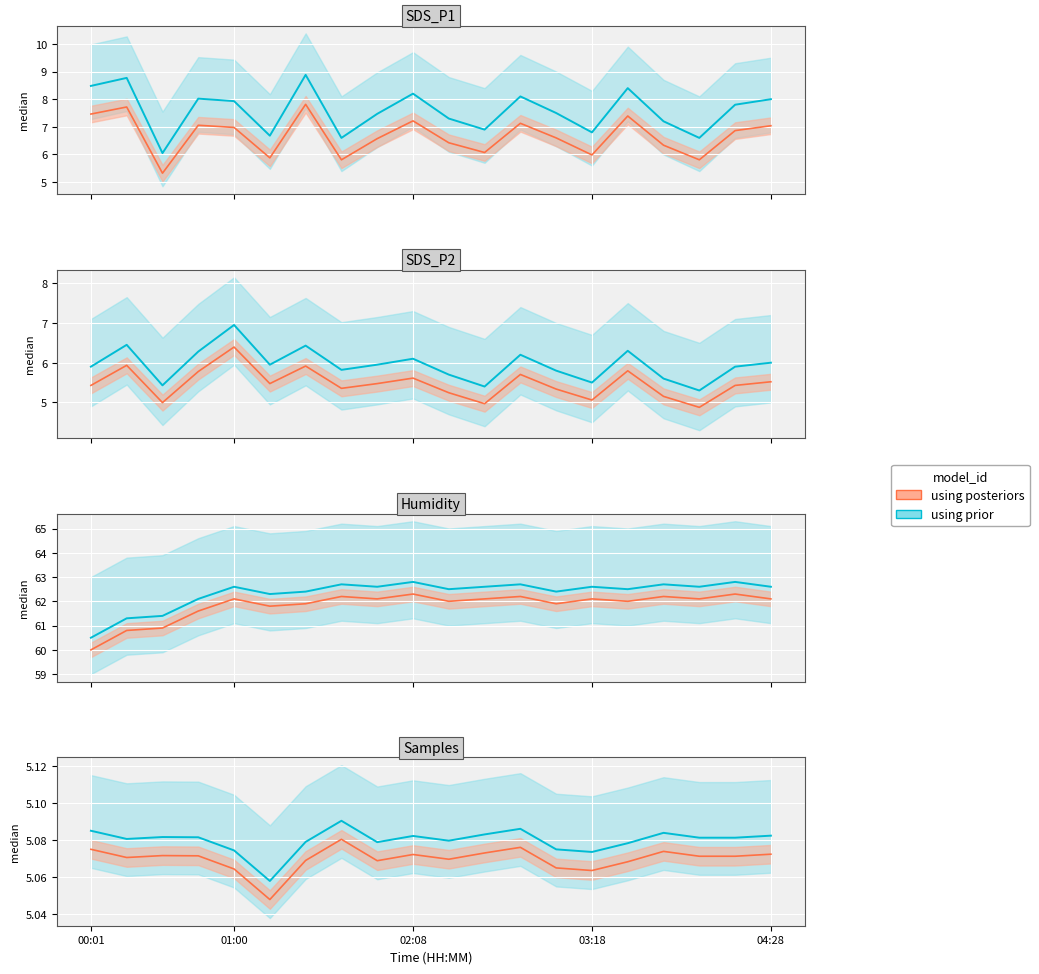

What is the label of the 13th point from the left?

02:50